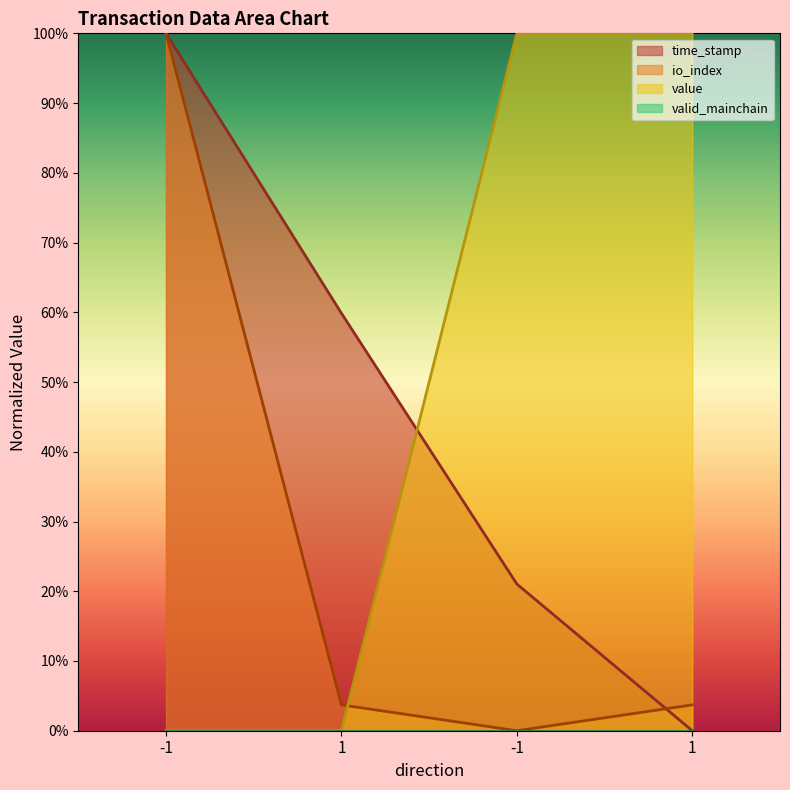

What is the average value of the value series?

0.5